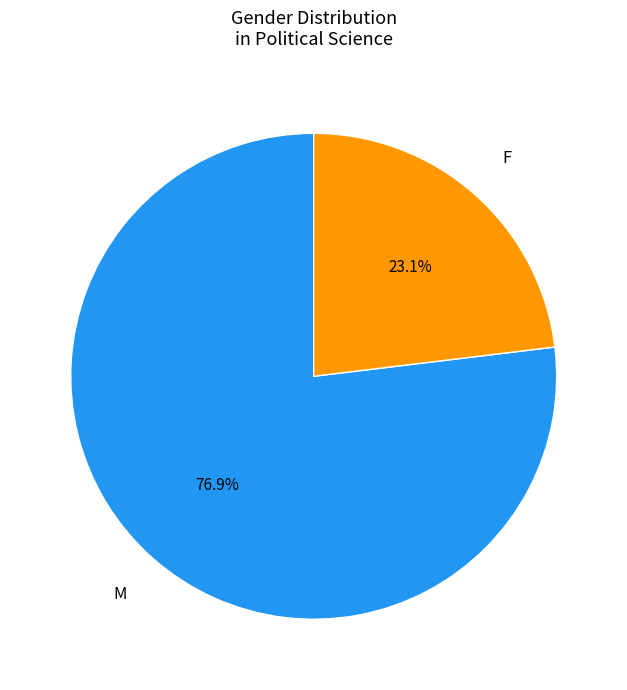

Rank the categories by value from lowest to highest.

F, M